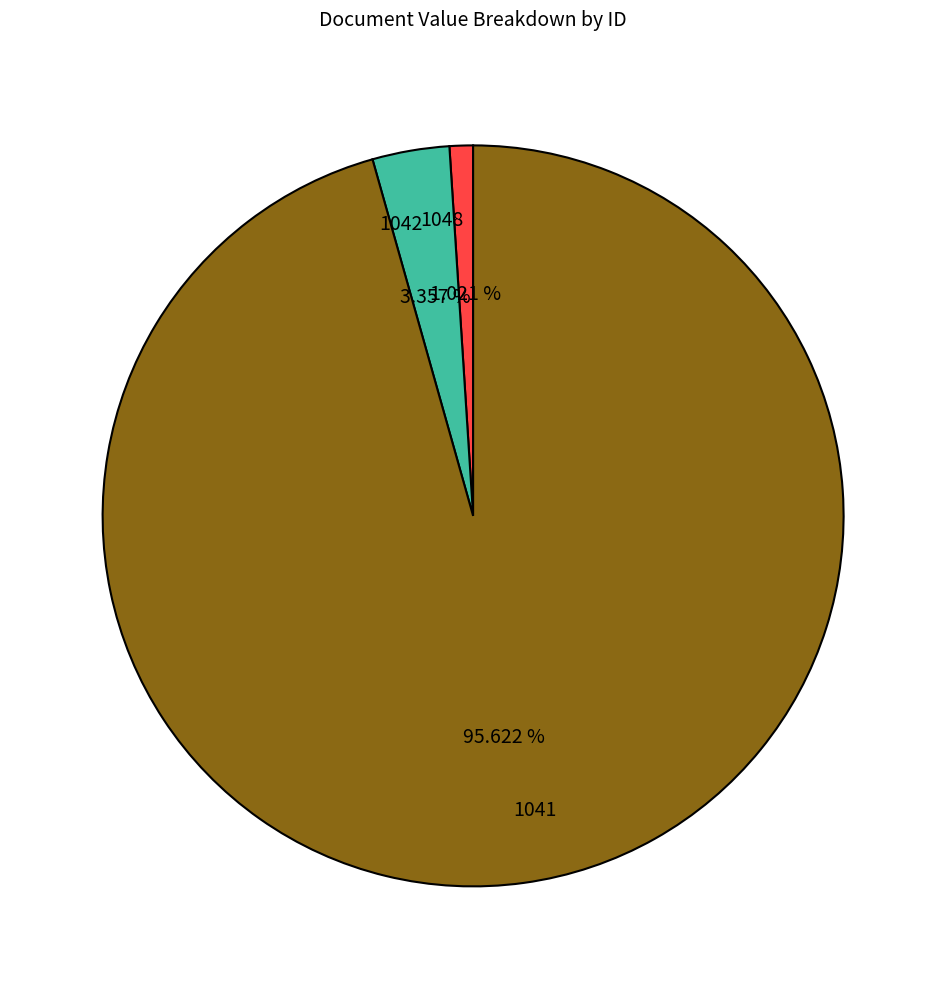

Between 1042 and 1048, which is larger?

1042